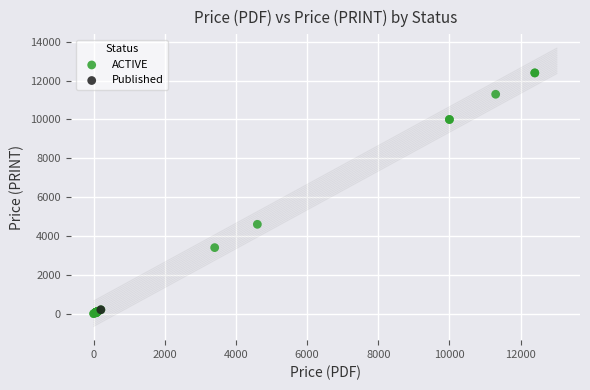

What are all the series names shown in the legend?

ACTIVE, Published